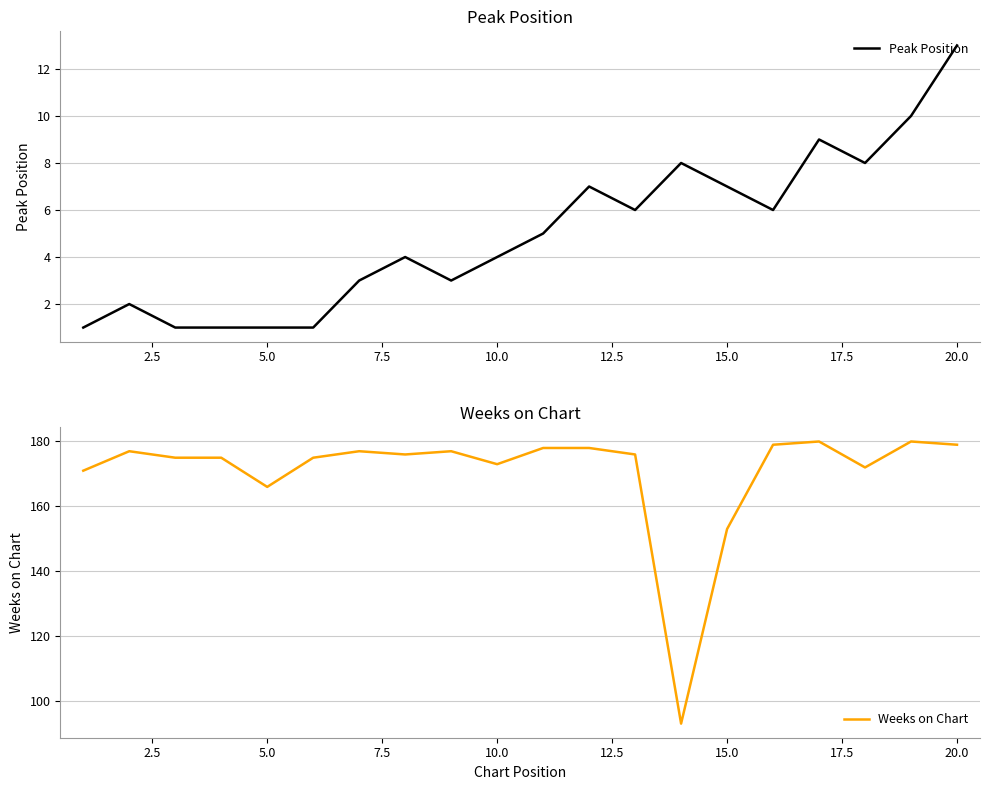

Where is Weeks on Chart nearest to the value 136?

15.0